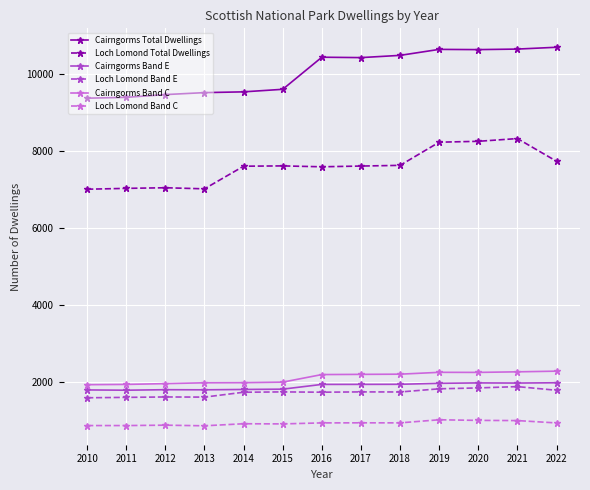

True or false: Cairngorms Band E and Loch Lomond Band C cross at least once.

False